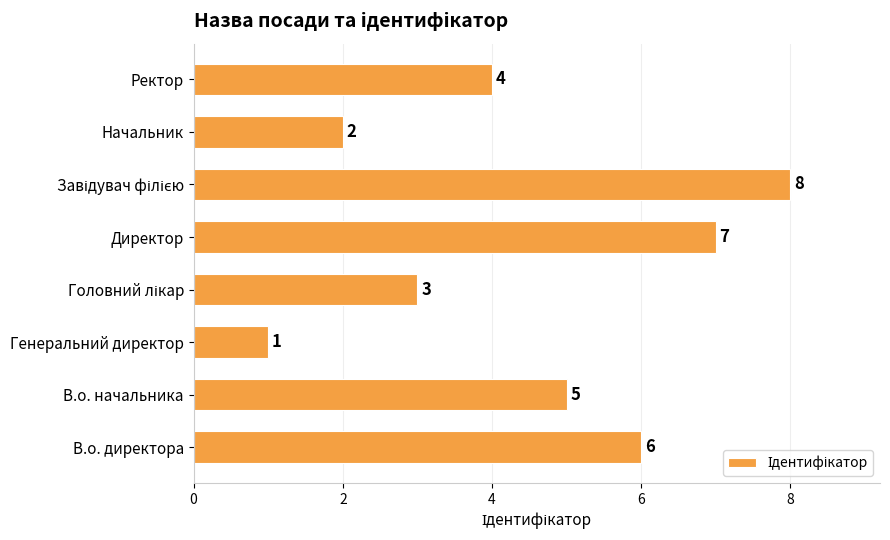

Reading bottom to top, extract all data points from this chart.

6	5	1	3	7	8	2	4